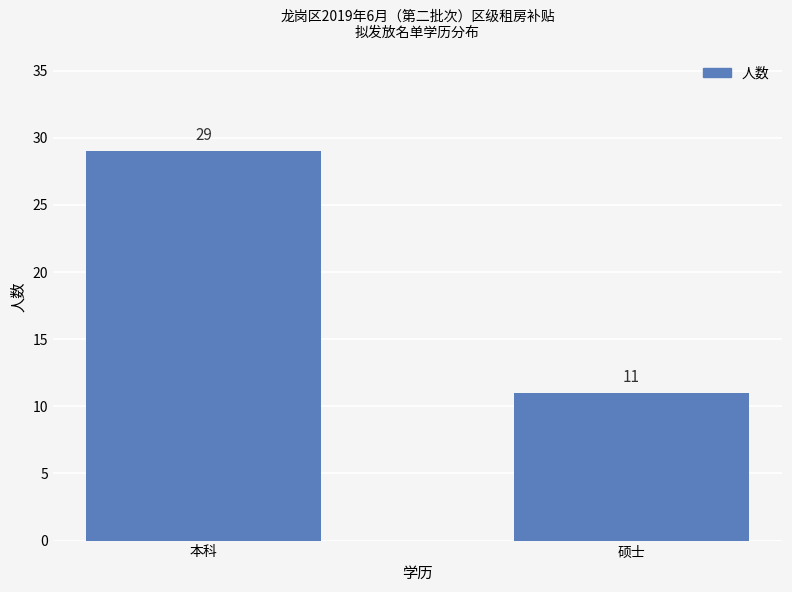

How many data points are less than 29?

1